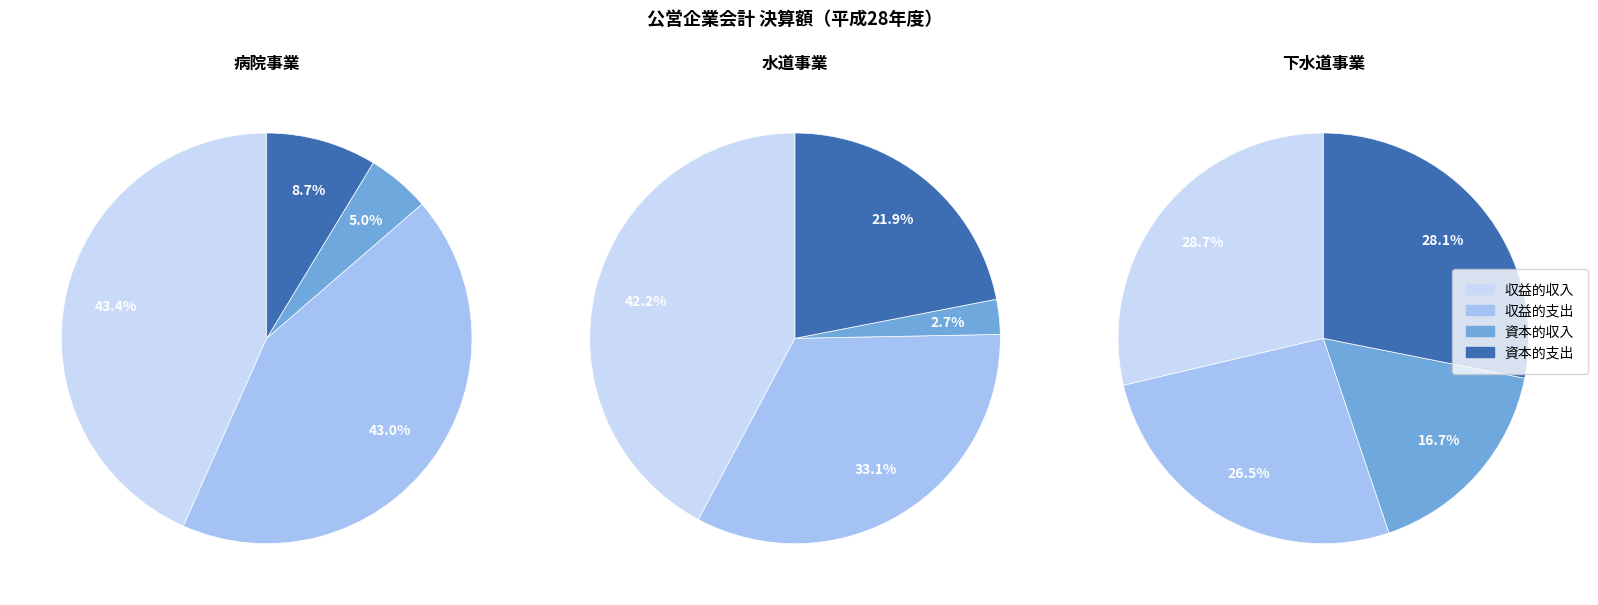

What percentage is NOT represented by 下水道事業?

65.7%